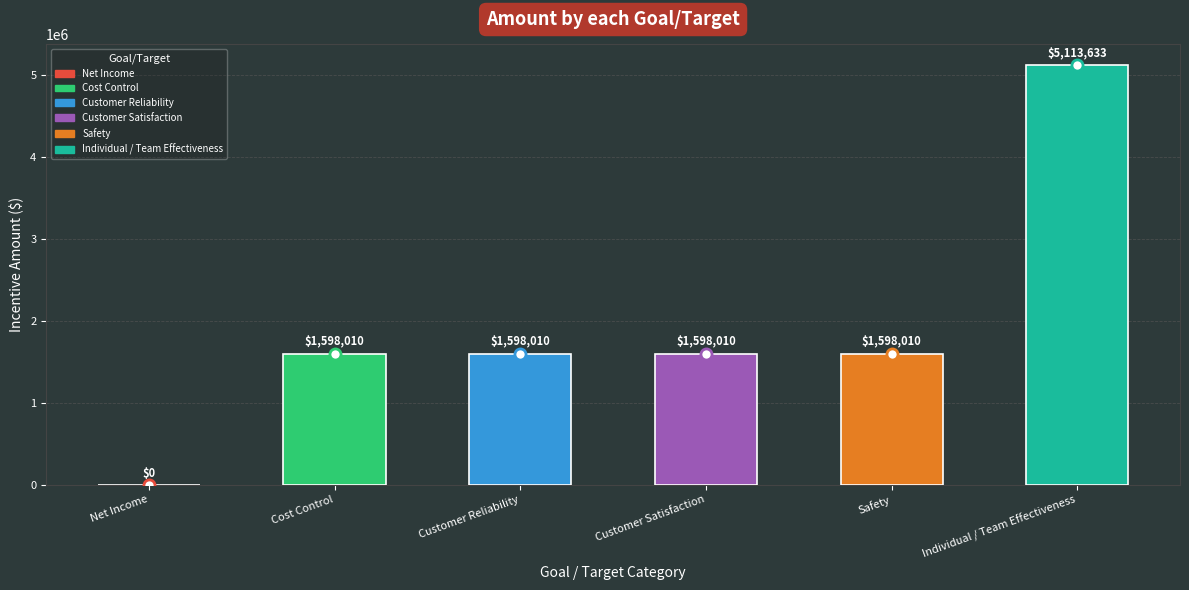

What is the approximate value at Customer Satisfaction?

1598010.4